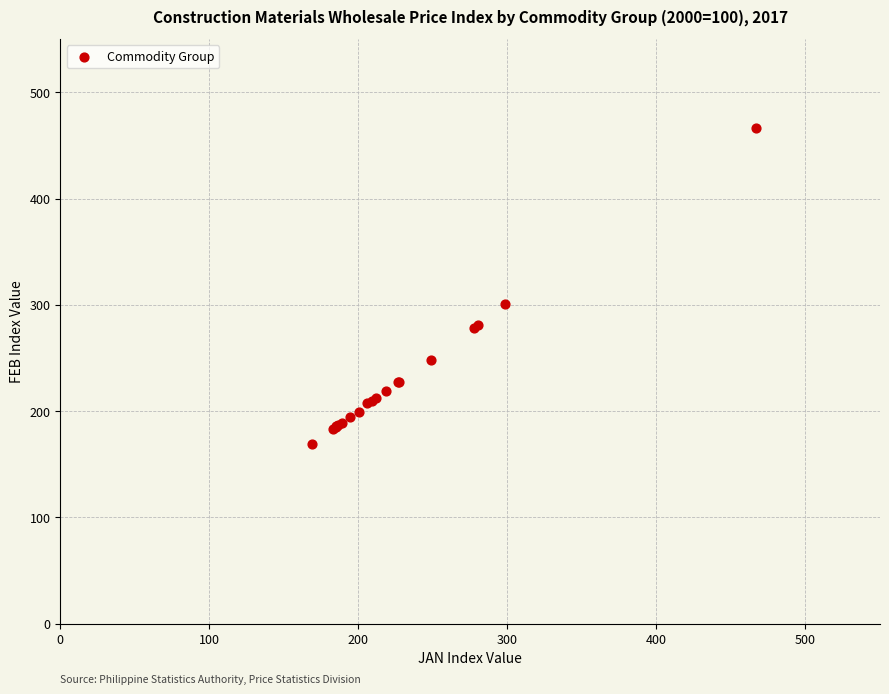

What Y value in the scatter plot is closest to 317?

301.2